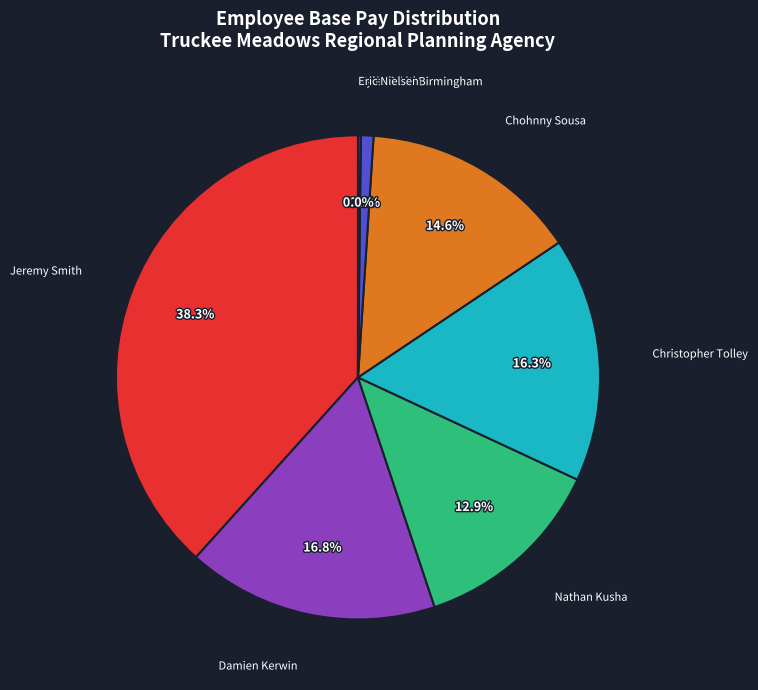

Is there any slice that represents more than half of the pie?

No